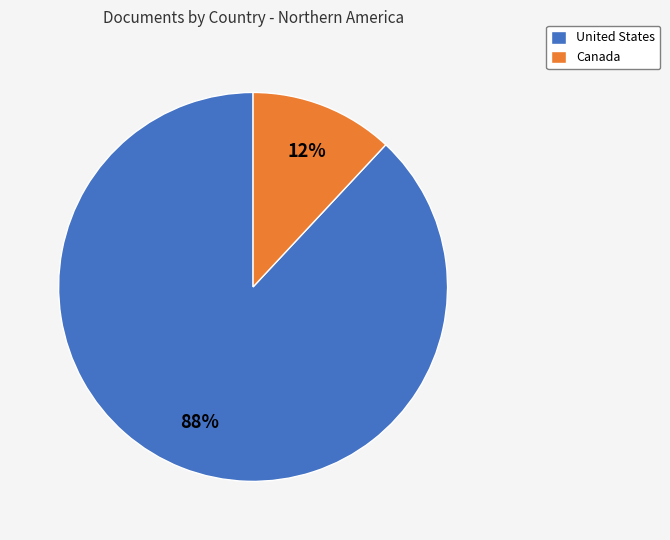

Count the number of slices in the pie.

2